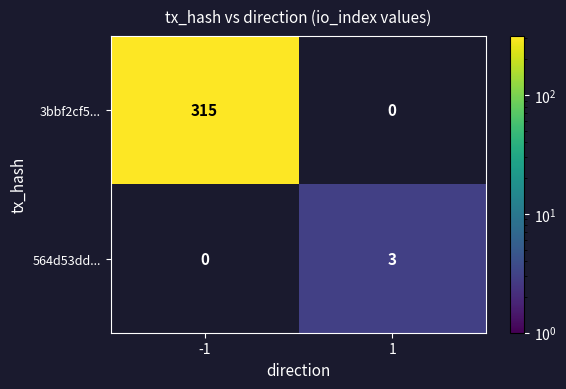

The value of 3bbf2cf5... at -1 is 315. True or false?

True